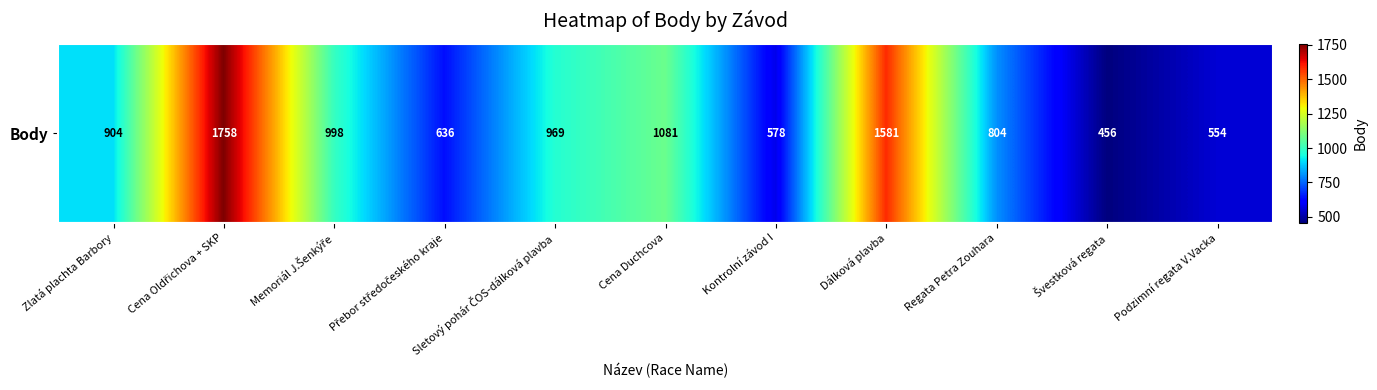

The chart shows a value of 1758 at Cena Oldřichova + SKP. True or false?

True